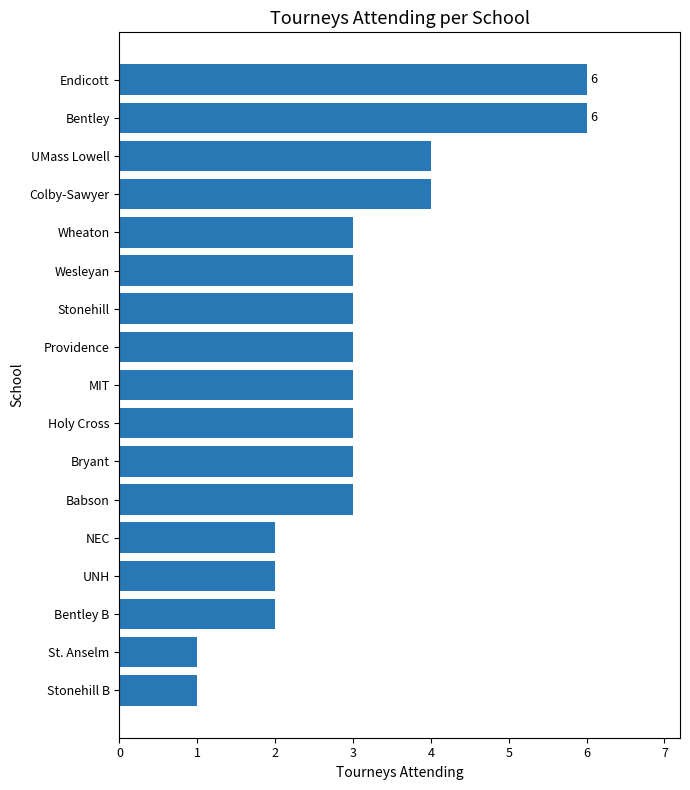

What is the maximum value shown in the chart?

6